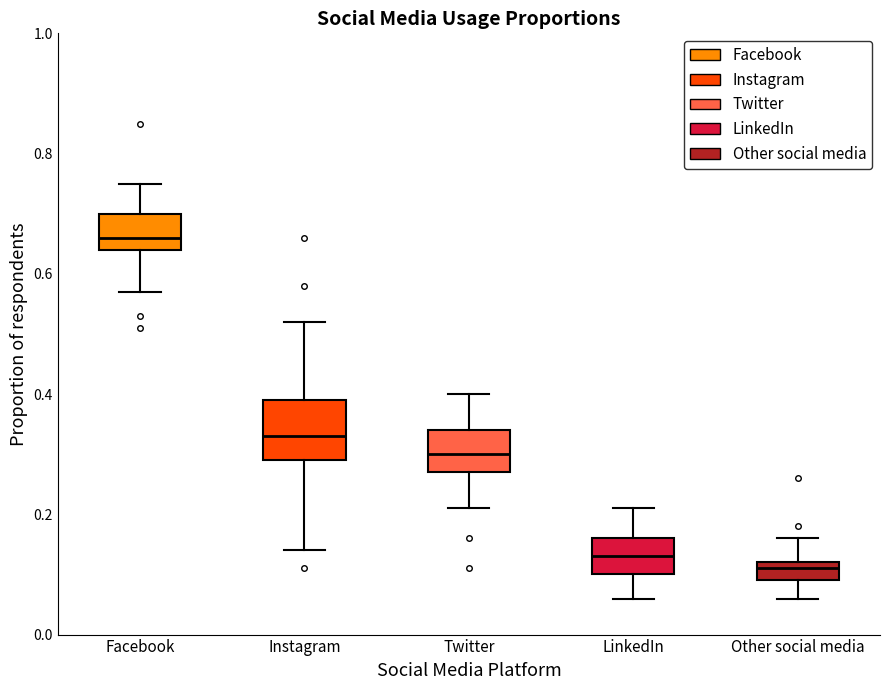

Reading left to right, read every box against the y-axis: the position of its median line, the range the box covers, and the ends of its whiskers. The values are not printed on the chart, so give them approximately, as read against the axis.

Facebook: median 0.66, box 0.64 to 0.70, whiskers 0.58 to 0.76
Instagram: median 0.34, box 0.30 to 0.40, whiskers 0.14 to 0.52
Twitter: median 0.30, box 0.28 to 0.34, whiskers 0.22 to 0.40
LinkedIn: median 0.14, box 0.10 to 0.16, whiskers 0.06 to 0.22
Other social media: median 0.12 (just below the box's upper edge), box 0.10 to 0.12, whiskers 0.06 to 0.16